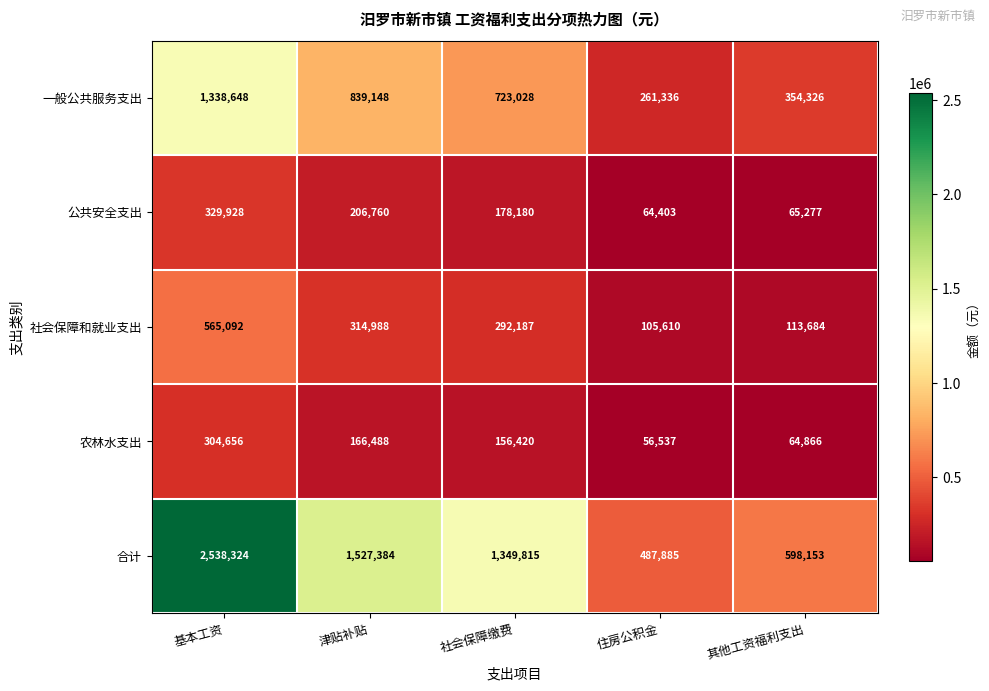

What is the sum of the 社会保障和就业支出 values at 住房公积金 and 基本工资?

670702